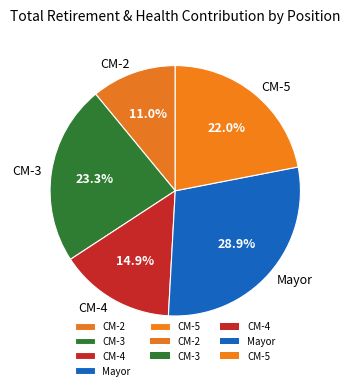

Between CM-3 and CM-5, which is larger?

CM-3